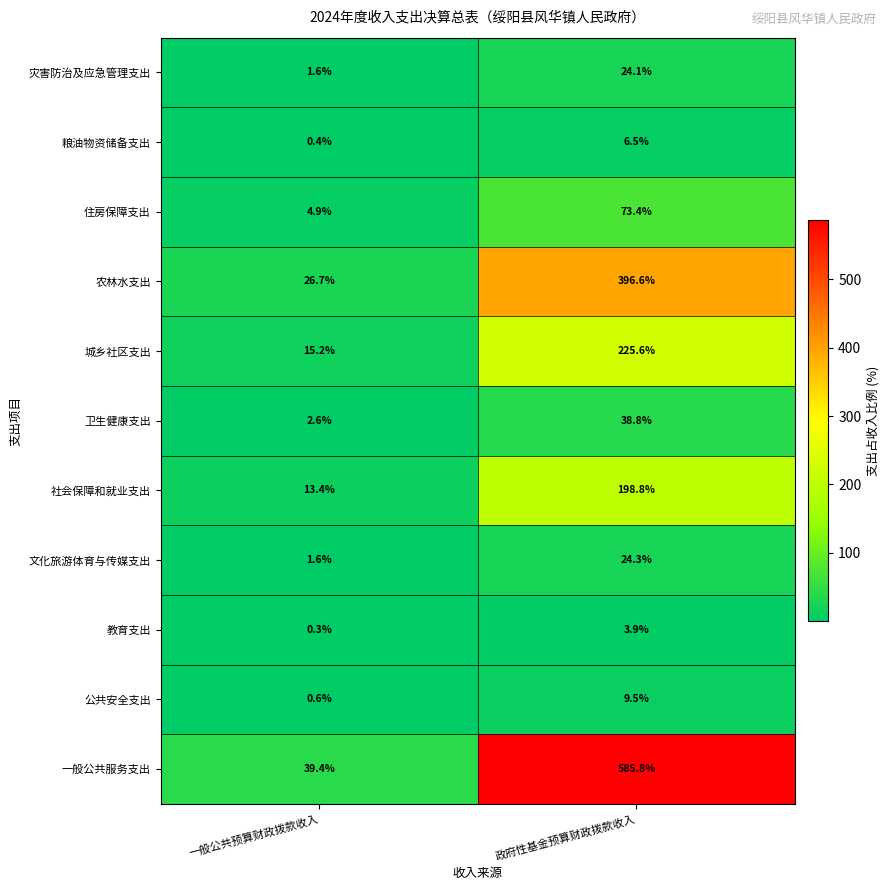

Count the number of data series in this chart.

11